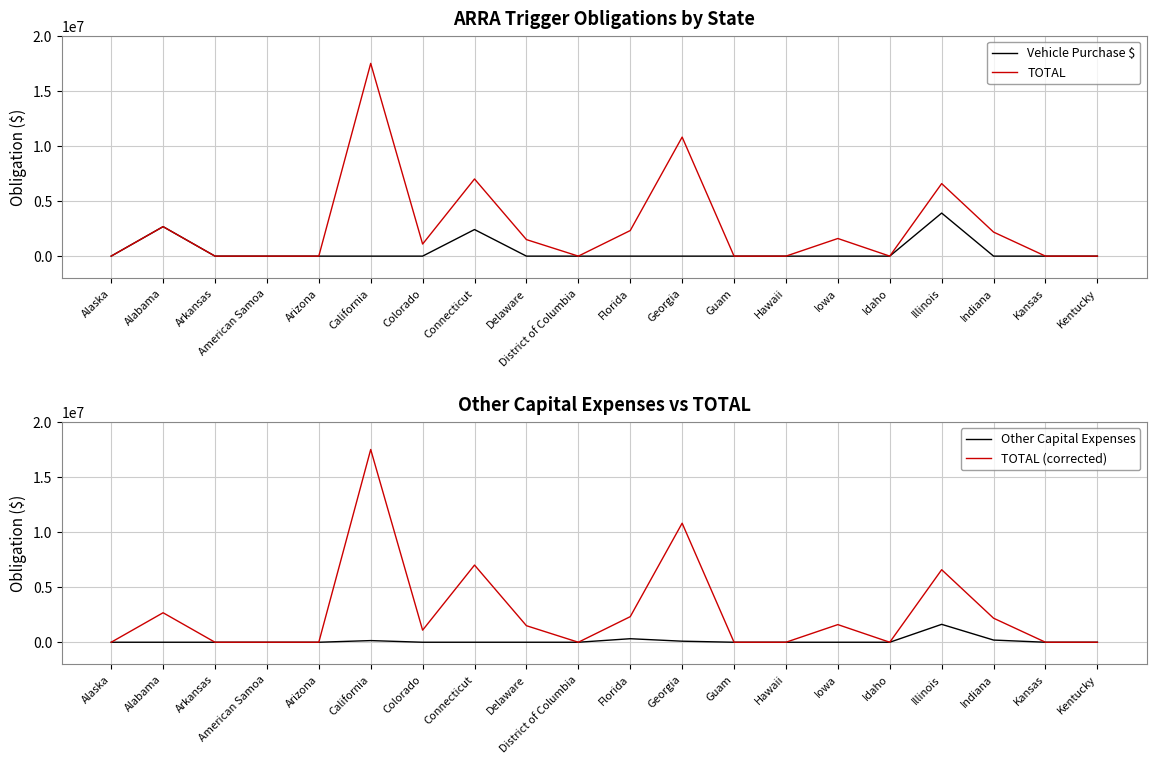

At which label is Vehicle Purchase $ closest to 1953000?

Connecticut